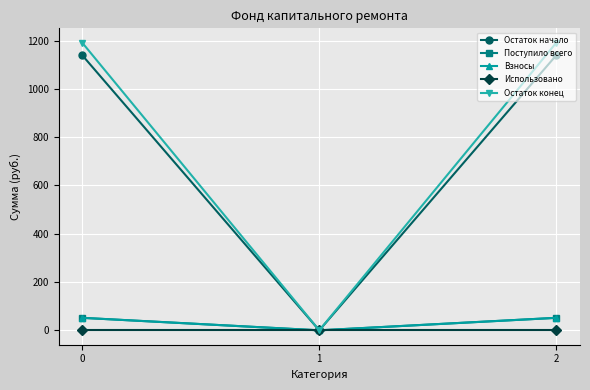

Reading right to left, what are all the values shown in this chart?

Остаток начало: 2=1139.3	1=0.0	0=1139.3
Поступило всего: 2=51.8	1=0.0	0=51.8
Взносы: 2=51.8	1=0.0	0=51.8
Использовано: 2=0.0	1=0.0	0=0.0
Остаток конец: 2=1191.1	1=0.0	0=1191.1